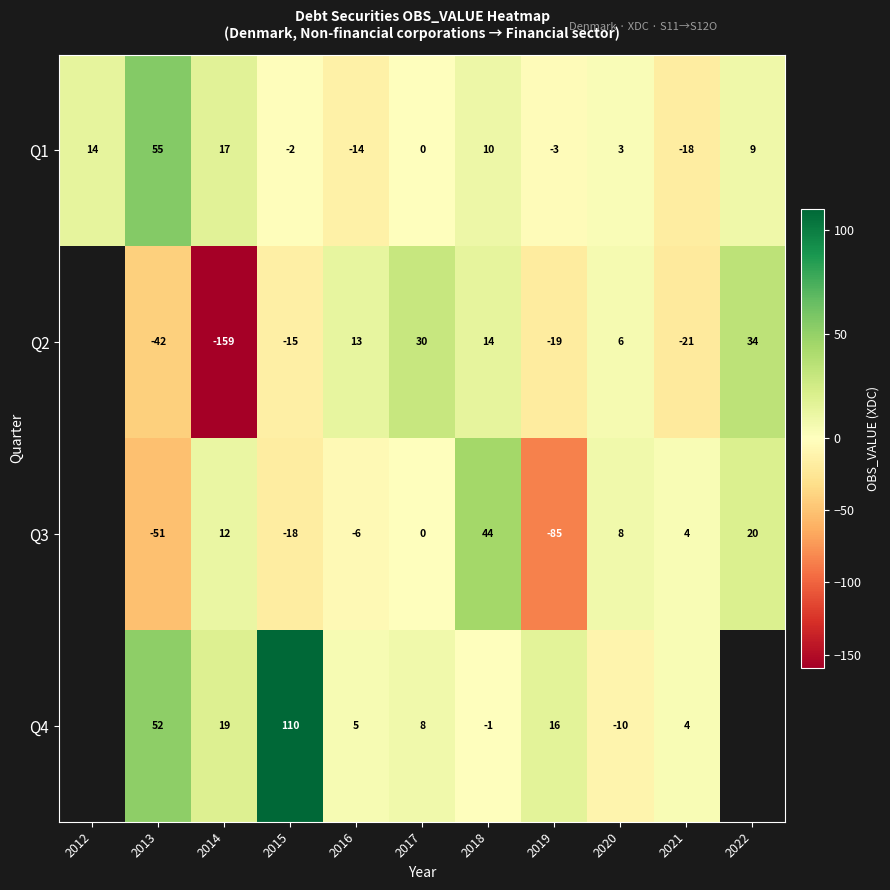

Rank the series at 2019 from highest to lowest value.

Q4, Q1, Q2, Q3